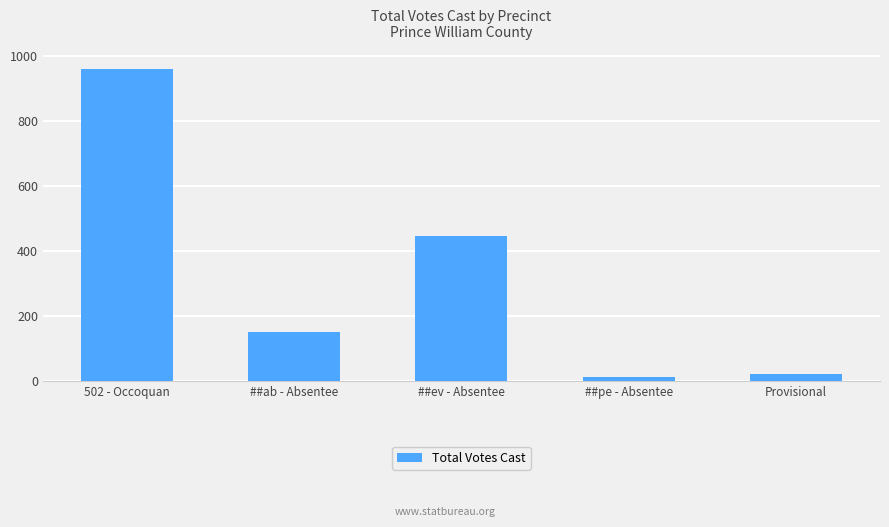

What is the average value?

319